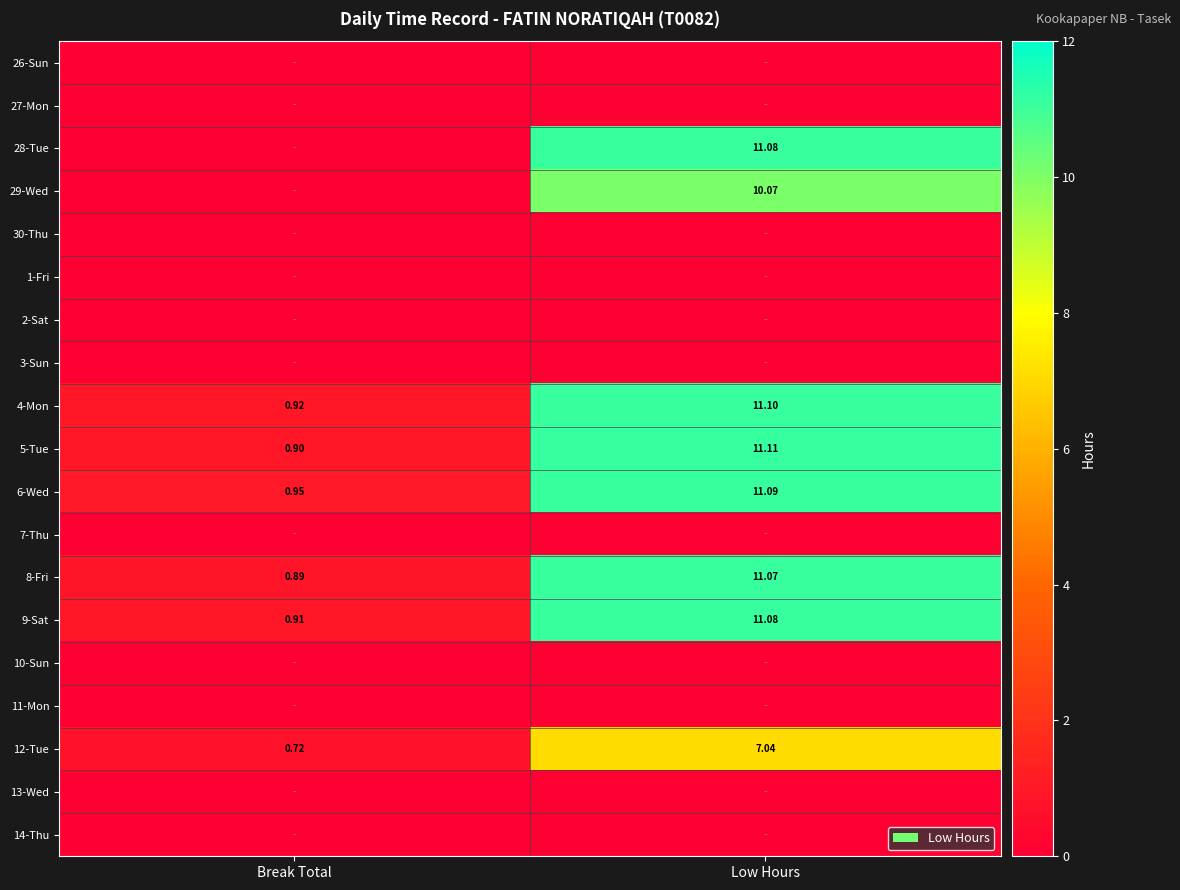

Rank the categories by 29-Wed value from highest to lowest.

Low Hours, Break Total